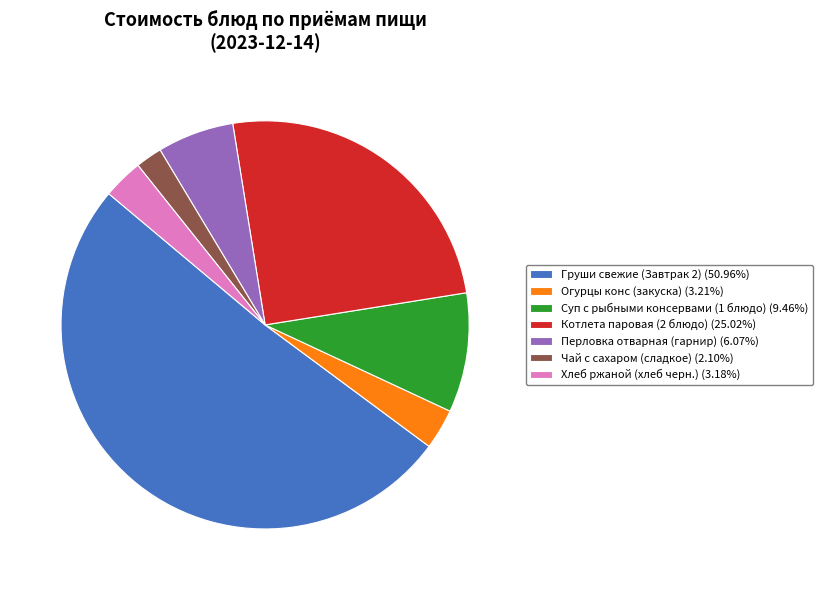

Between Хлеб ржаной (хлеб черн.) and Суп с рыбными консервами (1 блюдо), which is larger?

Суп с рыбными консервами (1 блюдо)